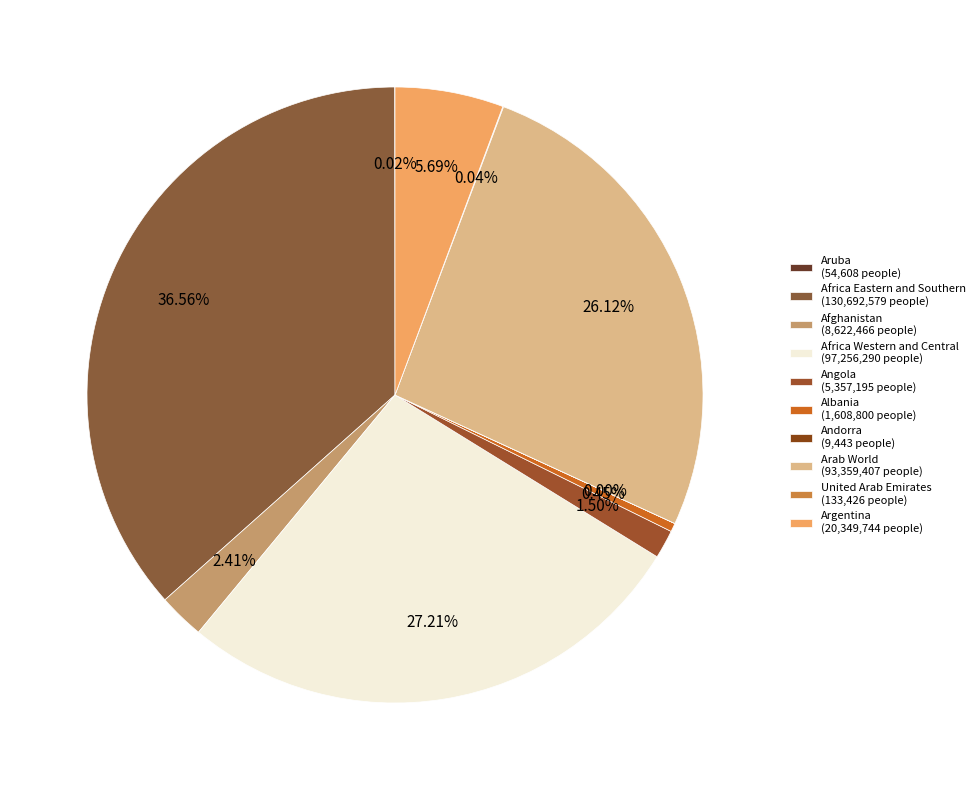

What percentage is the Arab World slice, to the nearest percent?

26%